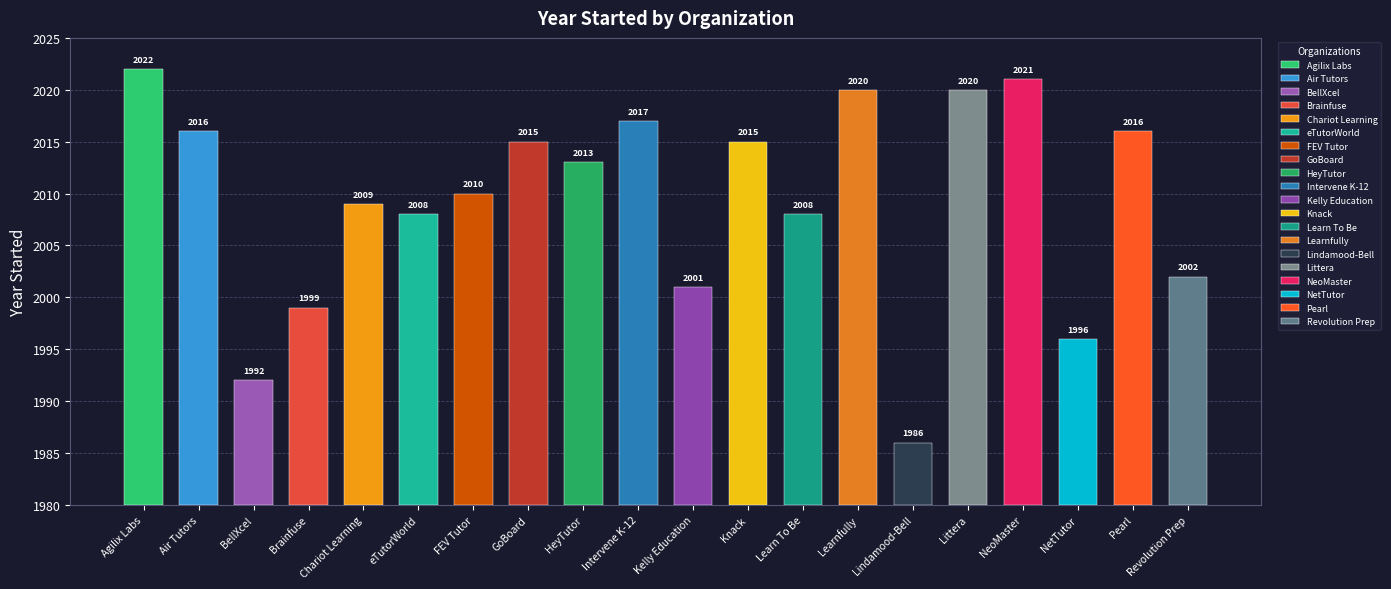

What is the label of the 3rd bar from the left?

BellXcel